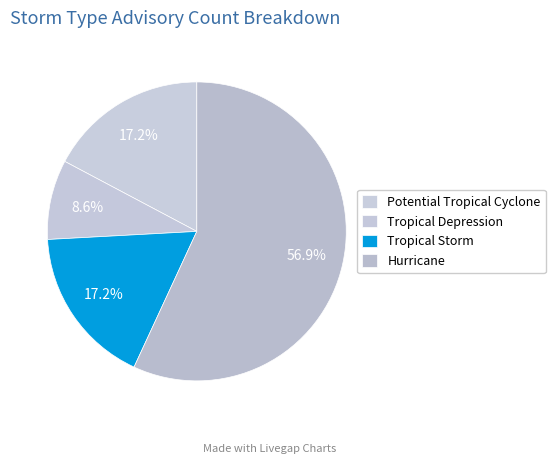

What is the ratio of the value at Potential Tropical Cyclone to the value at Tropical Depression?

2.0